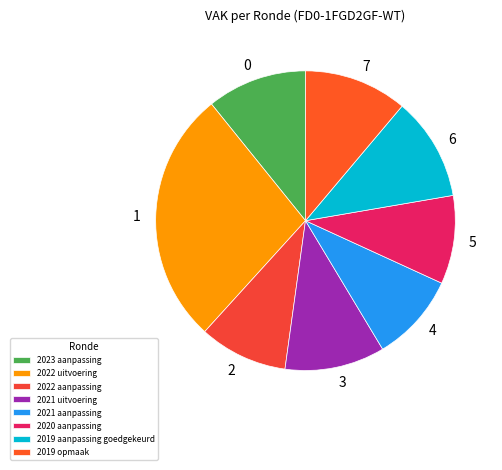

Does 2019 opmaak account for over 50% of the chart?

No